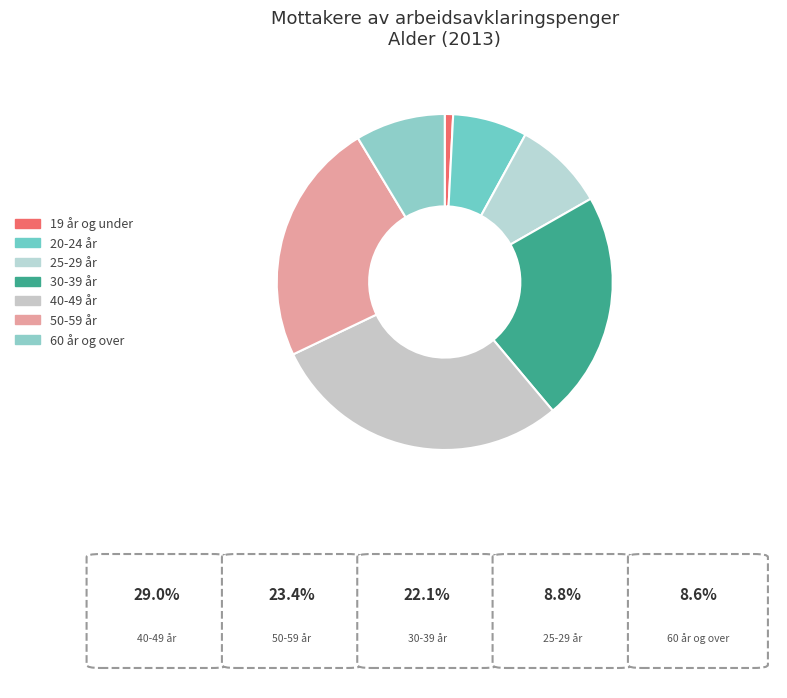

To the nearest percent, what is the average slice percentage?

14%